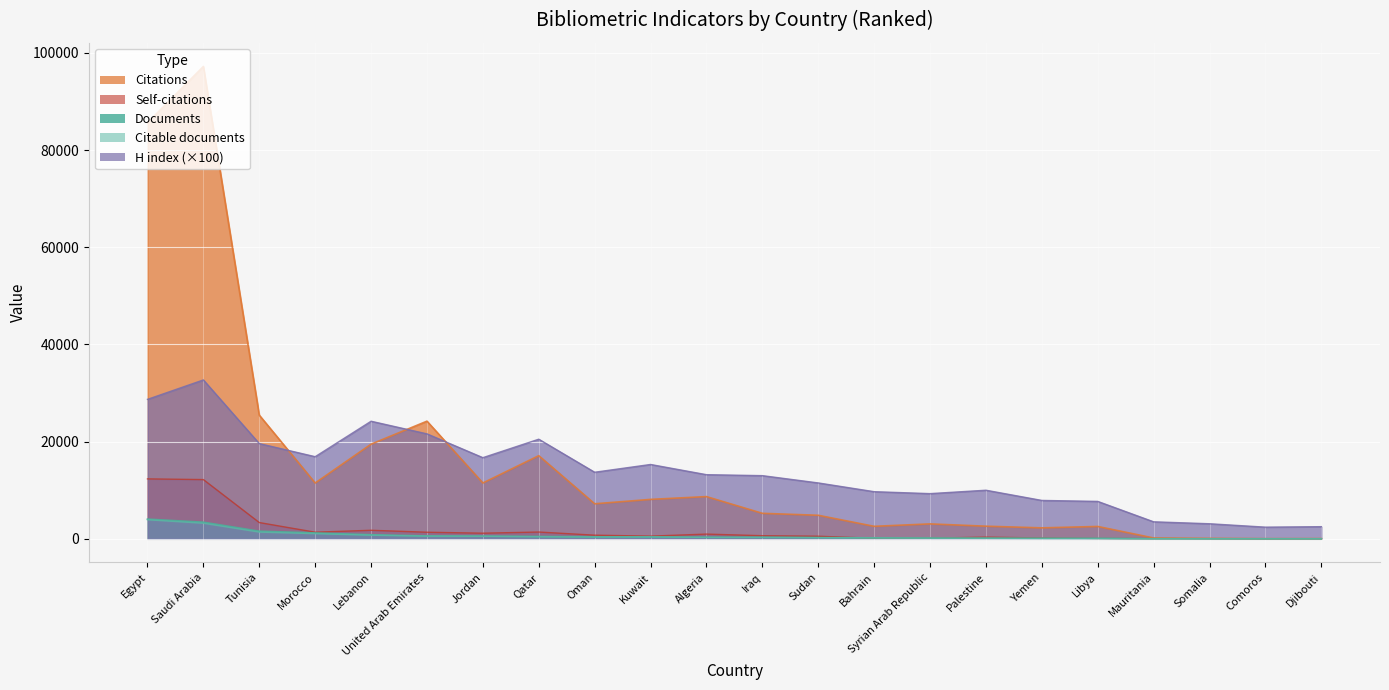

What is the sum of all Citable documents values?

13971